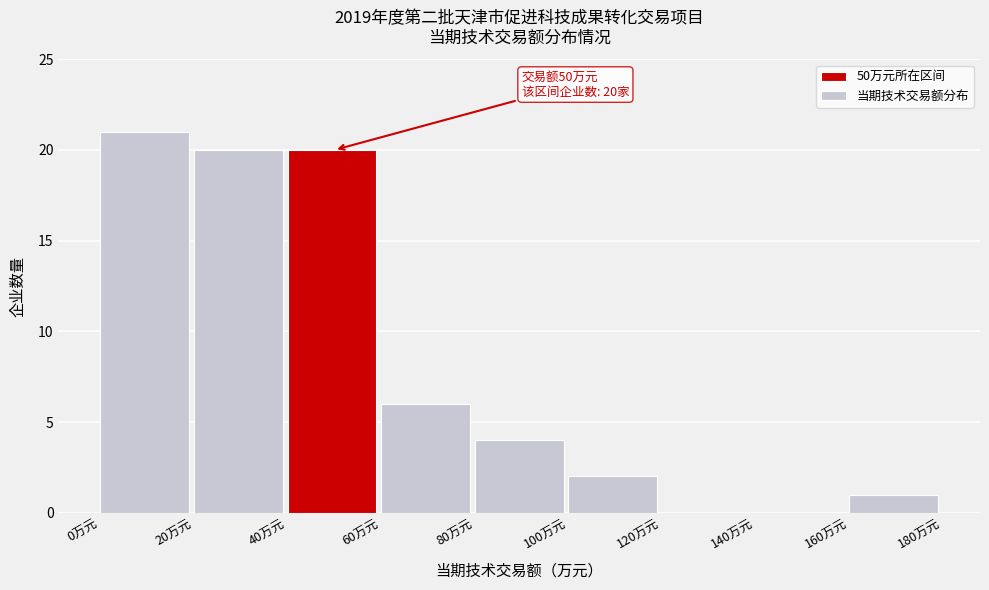

Over which range of the x-axis is the bar tallest?

0 to 20